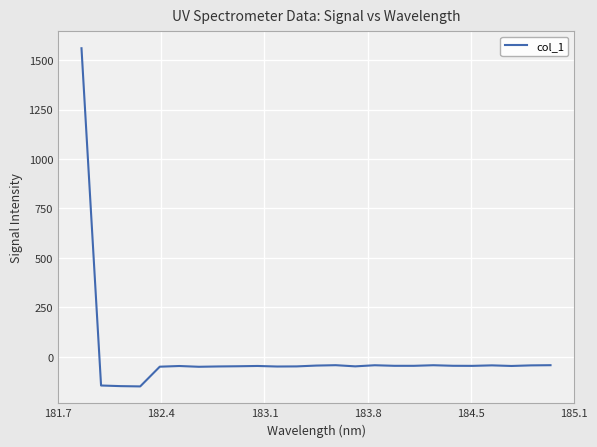

Count the number of data series in this chart.

1